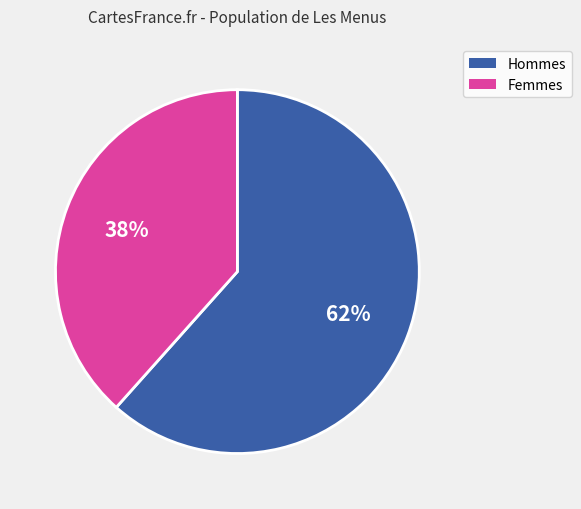

Count the number of slices in the pie.

2